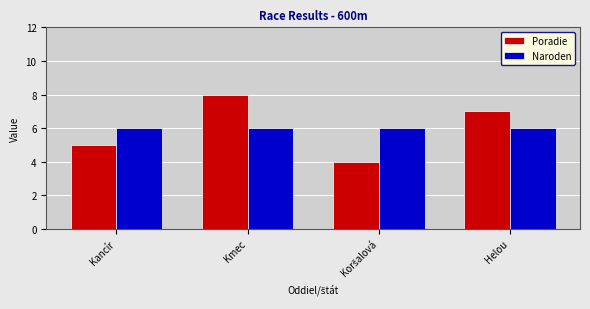

How many categories are shown in the chart?

4